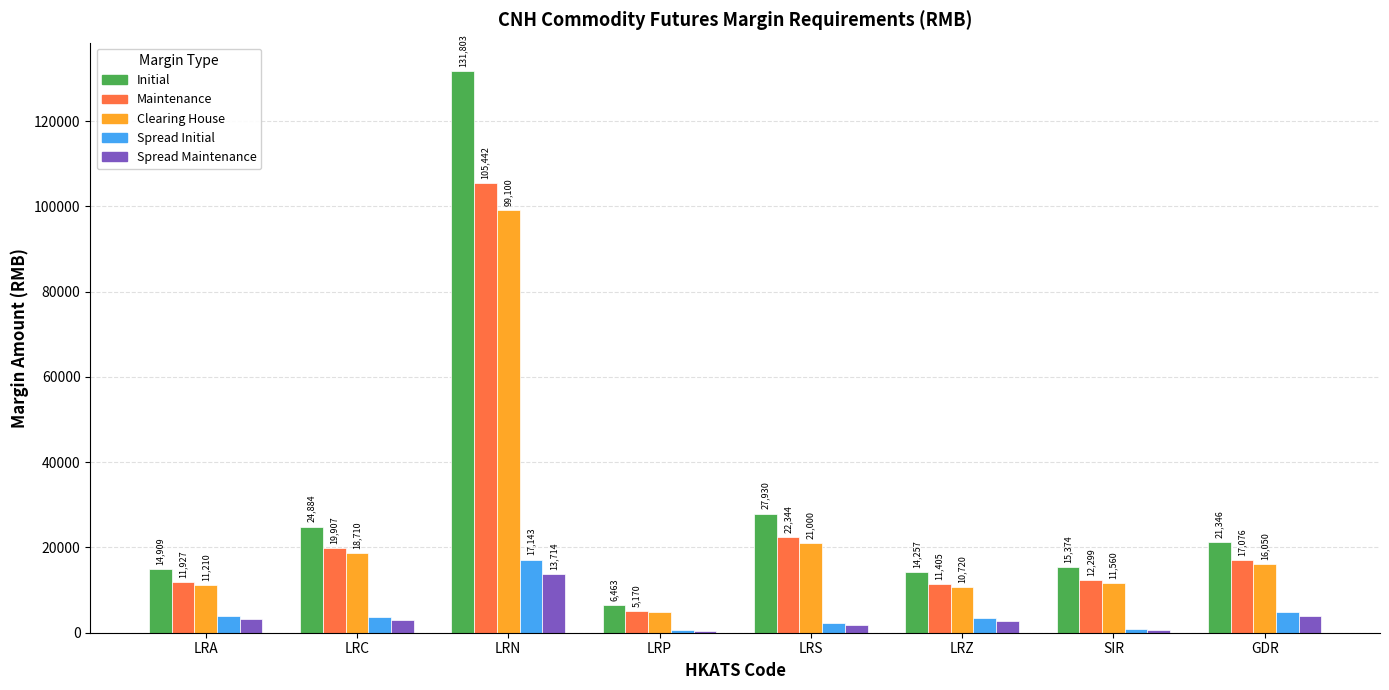

What is the sum of the Initial values at LRN and SIR?

147177